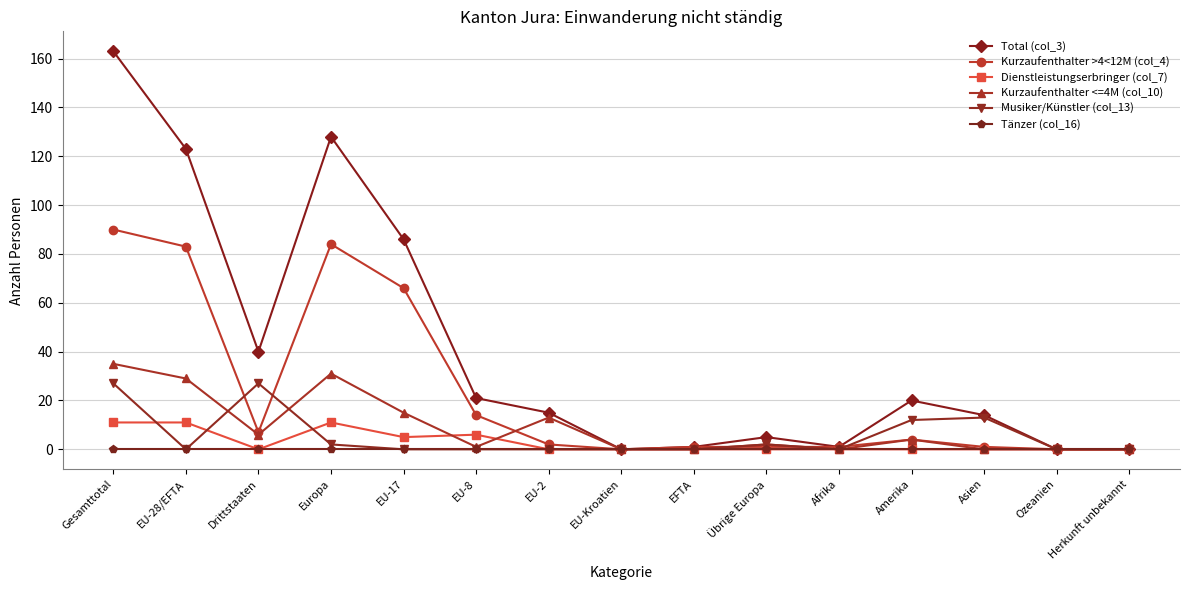

Which category has the highest value across all series?

Gesamttotal